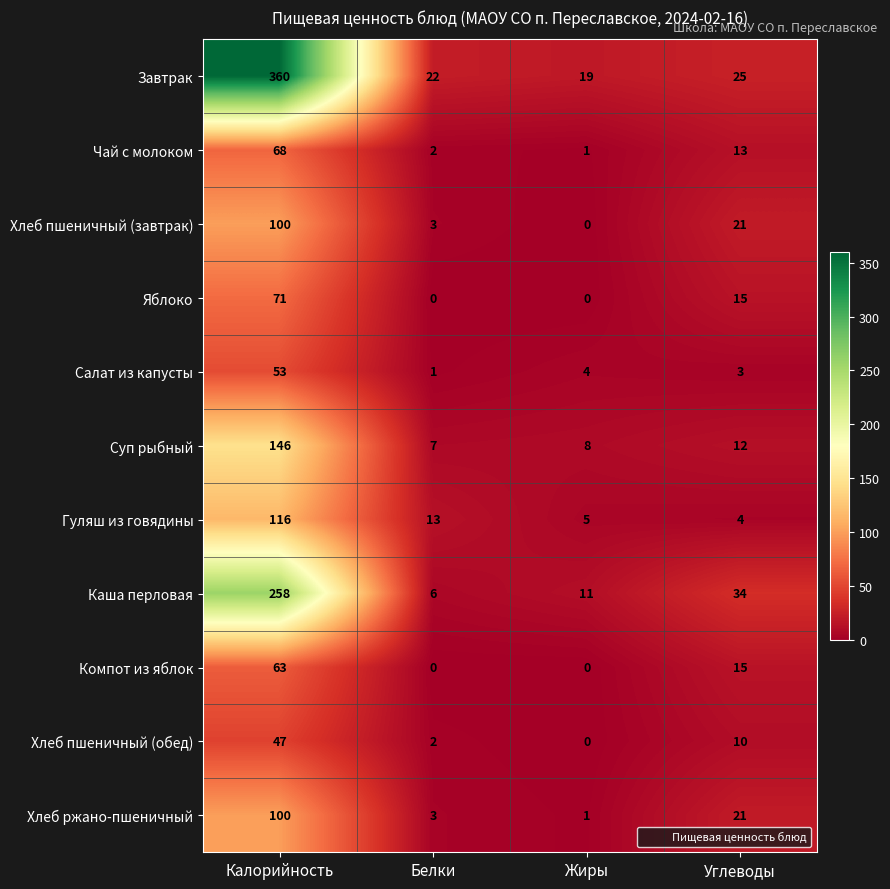

Read the Гуляш из говядины value at Калорийность, to the nearest 10.

120